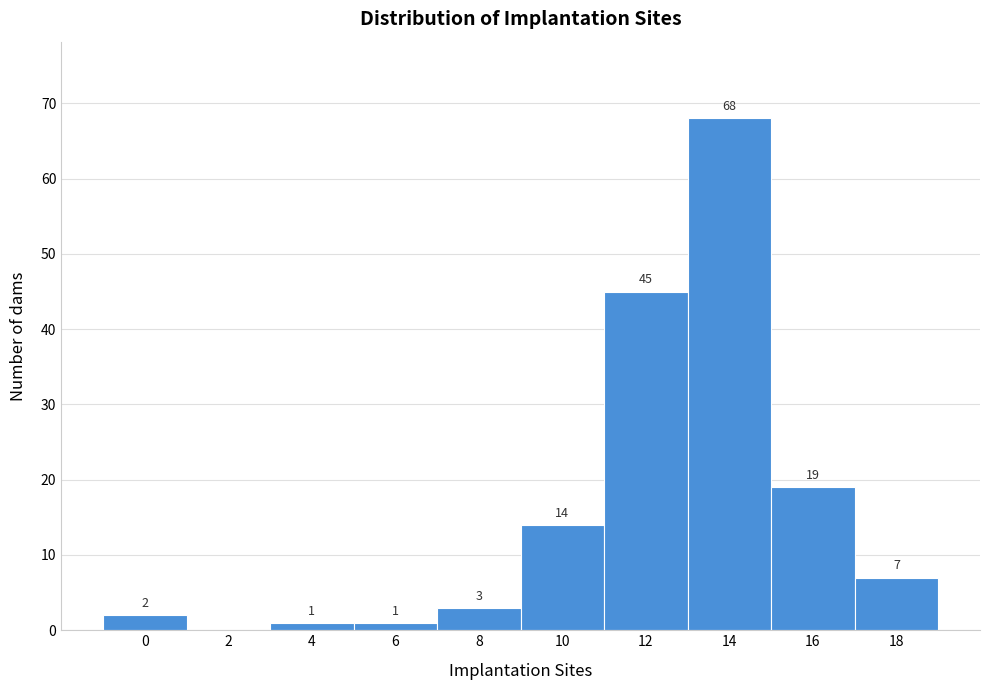

Reading left to right, what are all the values shown in this chart?

0=2	2=0	4=1	6=1	8=3	10=14	12=45	14=68	16=19	18=7